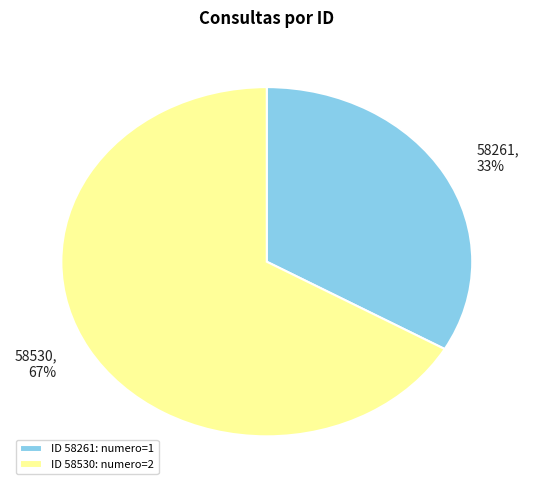

Count the number of slices in the pie.

2